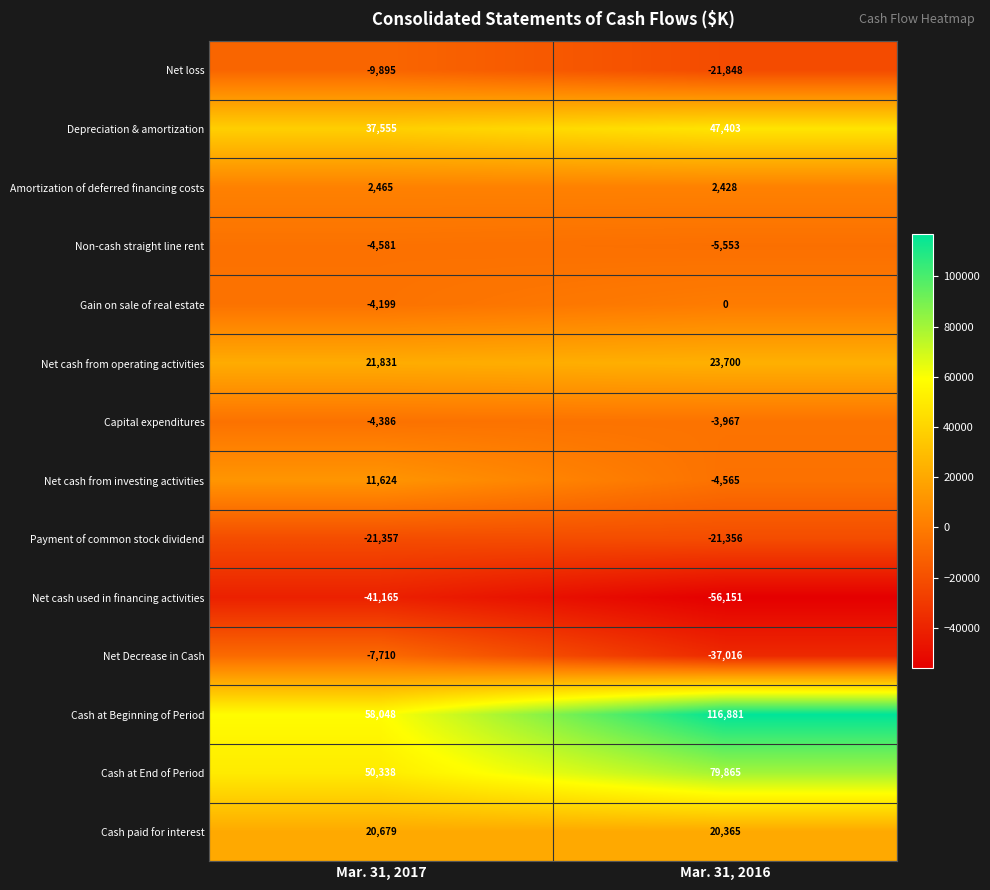

Reading left to right, transcribe all the data shown in this chart.

Net loss: -9895	-21848
Depreciation & amortization: 37555	47403
Amortization of deferred financing costs: 2465	2428
Non-cash straight line rent: -4581	-5553
Gain on sale of real estate: -4199	0
Net cash from operating activities: 21831	23700
Capital expenditures: -4386	-3967
Net cash from investing activities: 11624	-4565
Payment of common stock dividend: -21357	-21356
Net cash used in financing activities: -41165	-56151
Net Decrease in Cash: -7710	-37016
Cash at Beginning of Period: 58048	116881
Cash at End of Period: 50338	79865
Cash paid for interest: 20679	20365